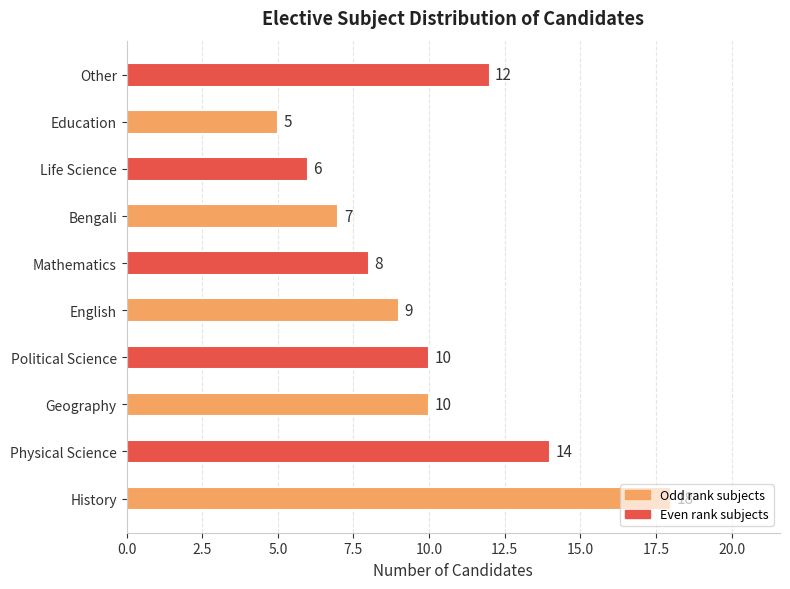

The chart shows a value of 14 at Political Science. True or false?

False